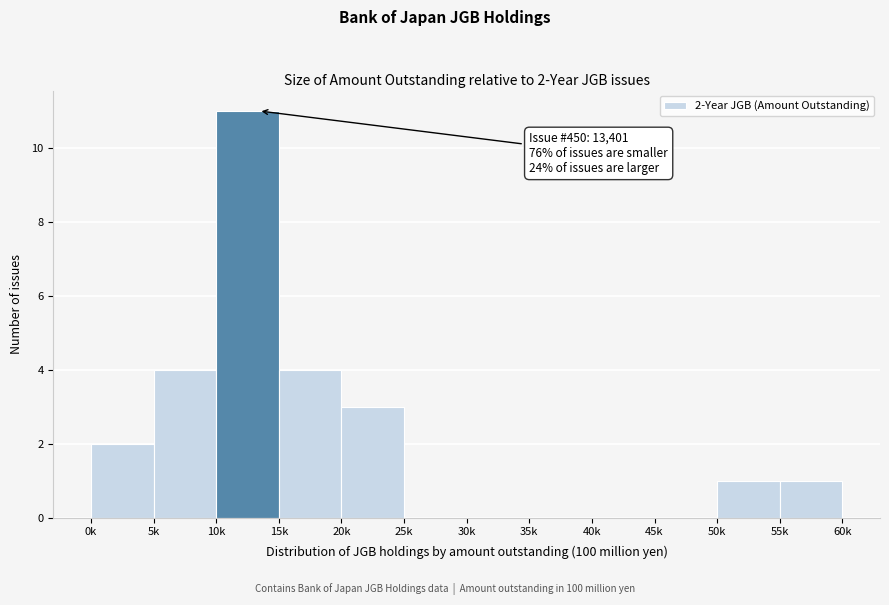

Reading left to right, extract all data points from this chart.

0k=2	5k=4	10k=11	15k=4	20k=3	25k=0	30k=0	35k=0	40k=0	45k=0	50k=1	55k=1